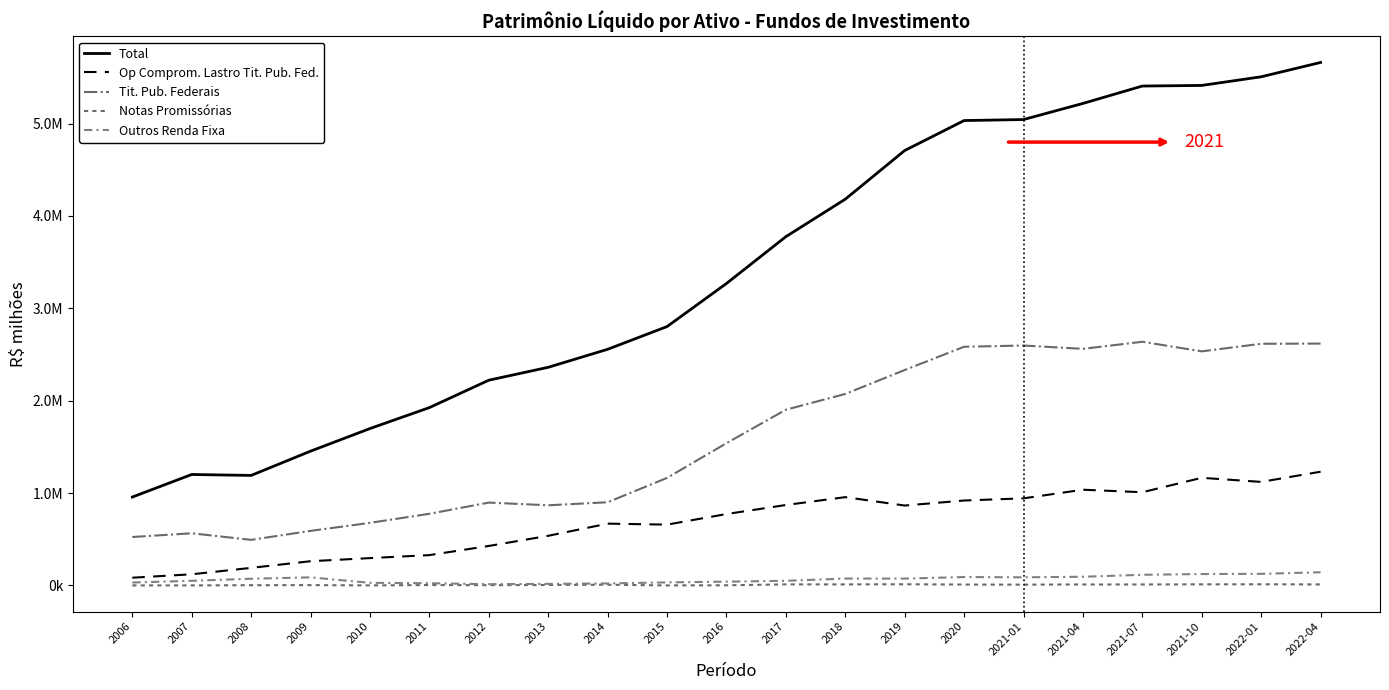

True or false: Op Comprom. Lastro Tit. Pub. Fed. and Outros Renda Fixa cross at least once.

False